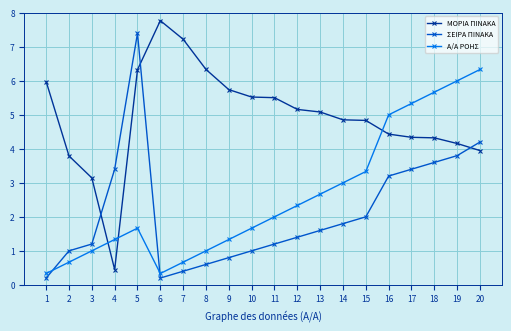

What is the spread (max minus min) of values at 2?

3.1